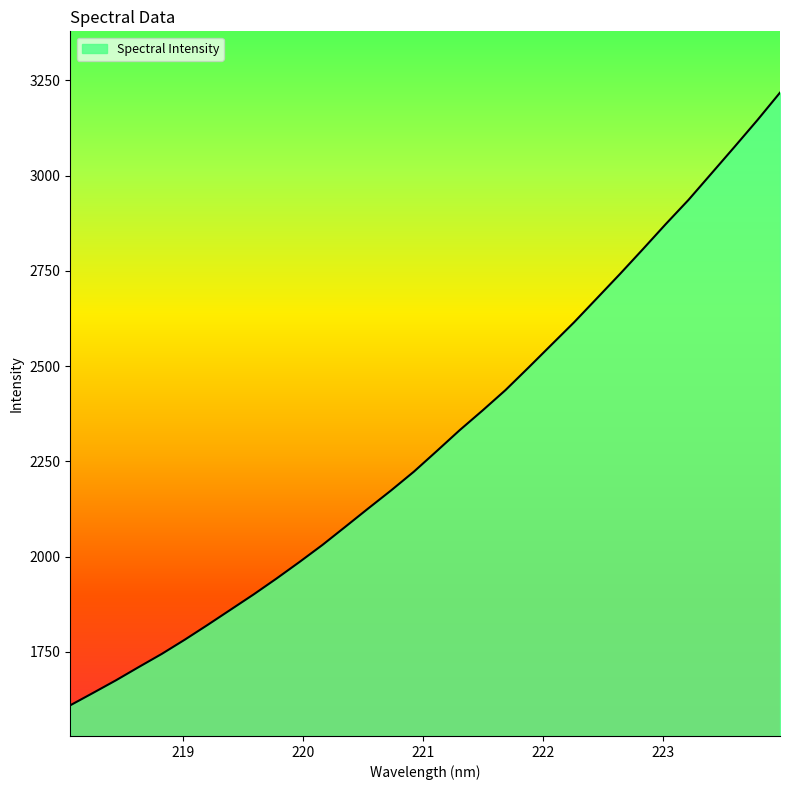

What is the minimum value shown in the chart?

1610.0